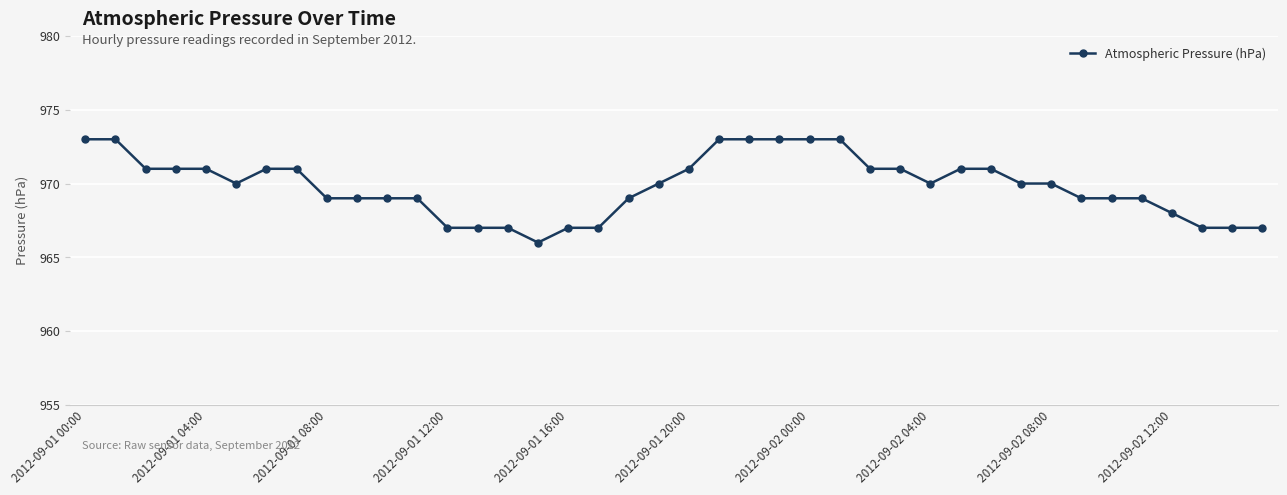

What is the difference between the second highest and minimum values?

7